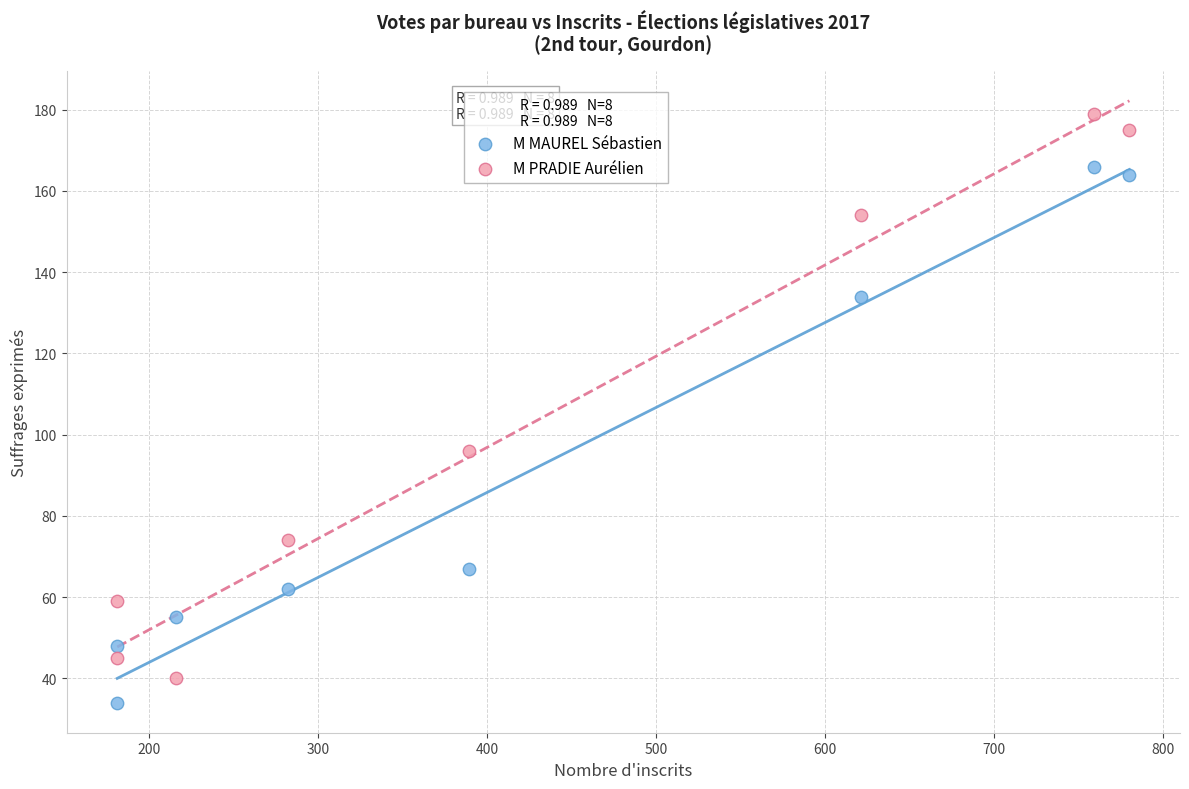

Which series contains the lowest Y value?

M MAUREL Sébastien